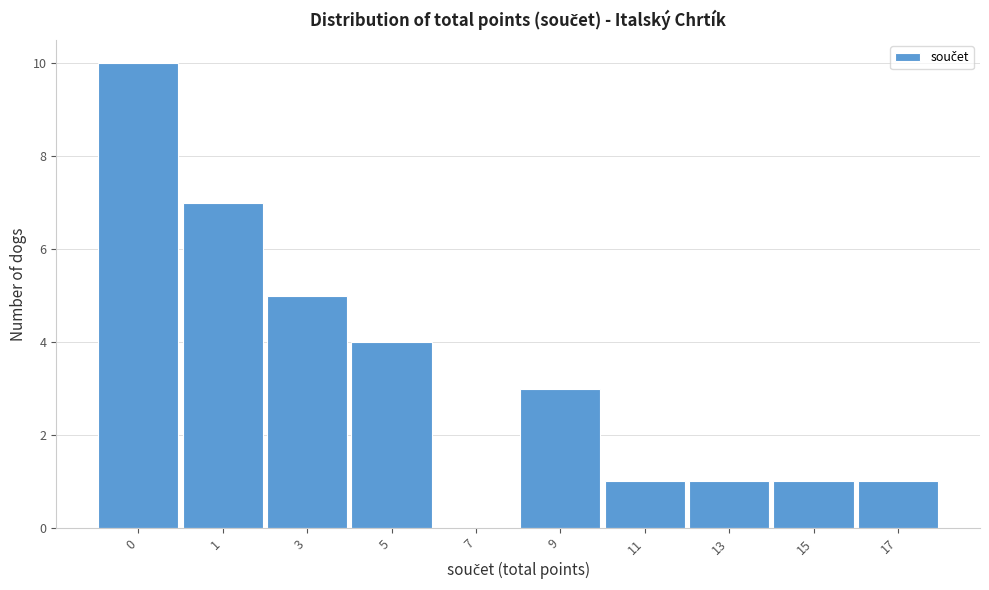

Reading left to right, transcribe all the data shown in this chart.

0=10	1=7	3=5	5=4	7=0	9=3	11=1	13=1	15=1	17=1